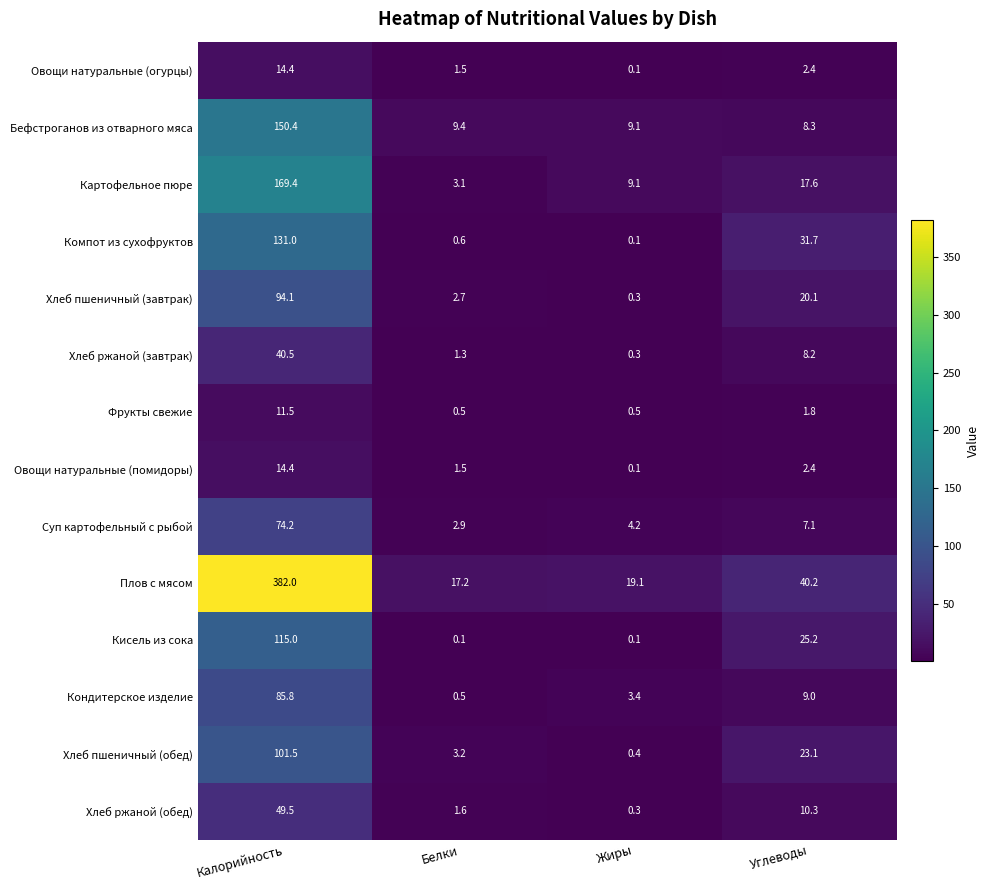

What is the difference between the maximum and minimum values in the Хлеб ржаной (завтрак) series?

40.2